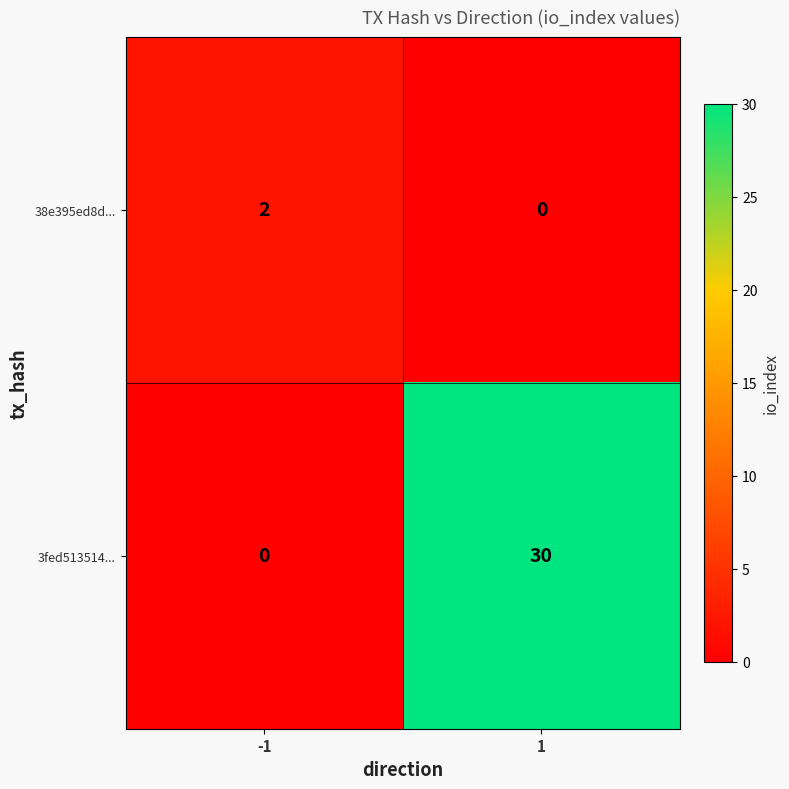

What is the highest value of the 3fed513514... series?

30